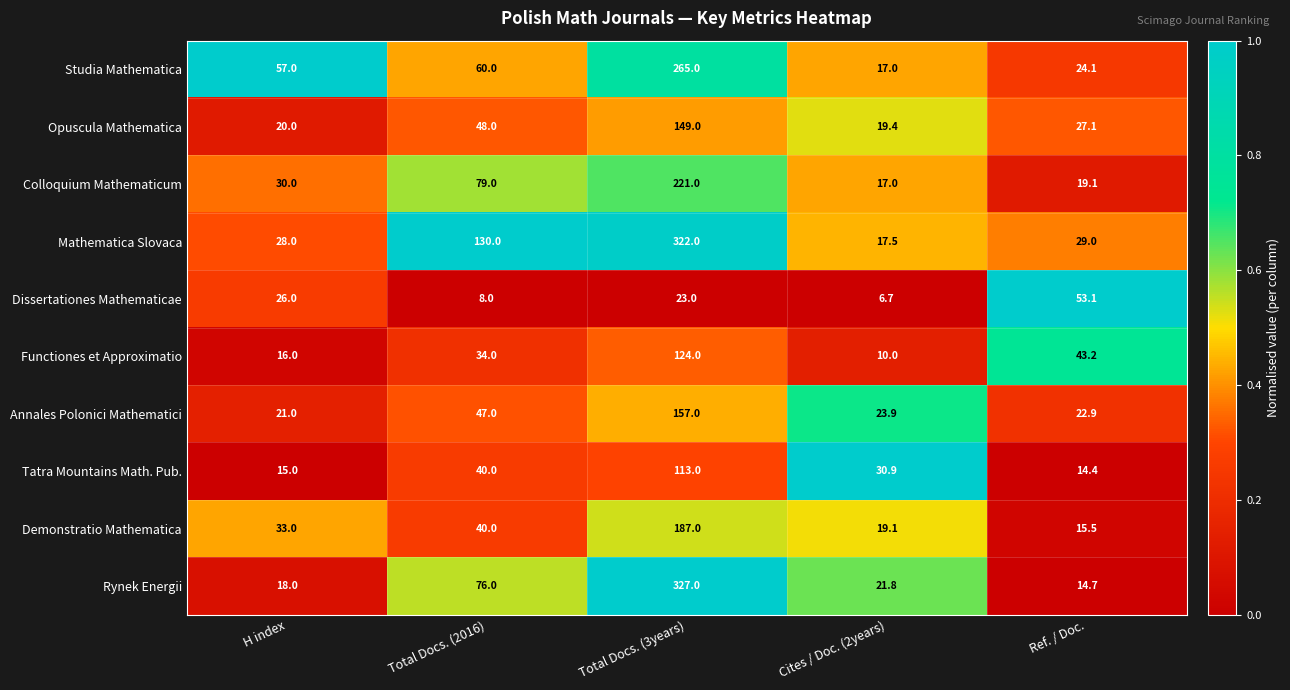

Rank the series by their maximum value, from highest to lowest.

Rynek Energii, Mathematica Slovaca, Studia Mathematica, Colloquium Mathematicum, Demonstratio Mathematica, Annales Polonici Mathematici, Opuscula Mathematica, Functiones et Approximatio, Tatra Mountains Math. Pub., Dissertationes Mathematicae